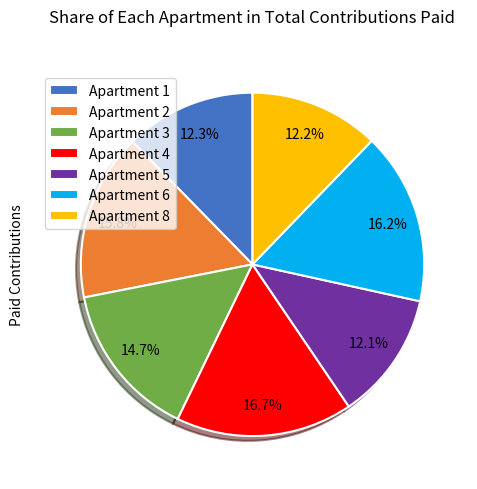

What percentage do Apartment 6 and Apartment 5 together represent?

28.3%